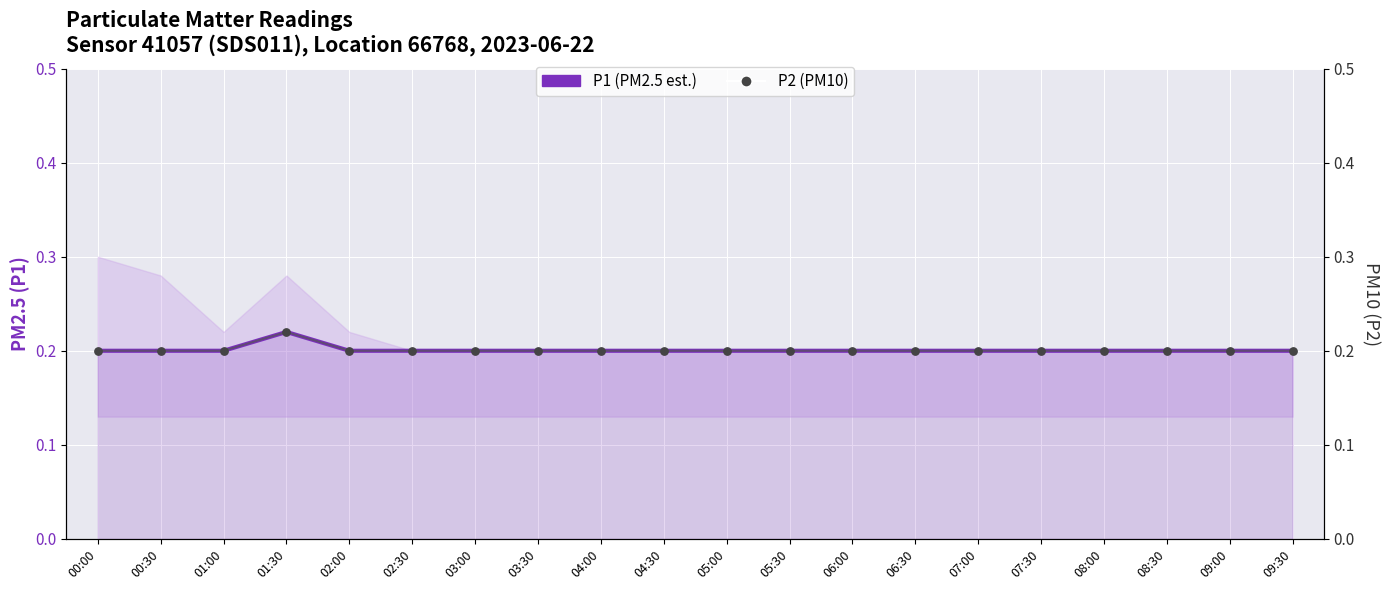

Which series contains the lowest Y value?

P1 (PM2.5 est.)